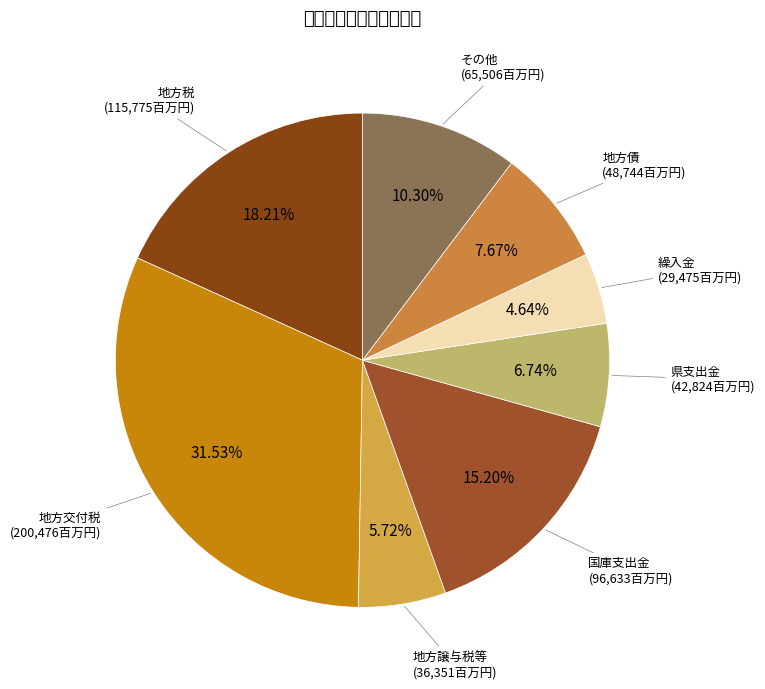

To the nearest percent, what is the difference between the largest and smallest slice percentages?

27%